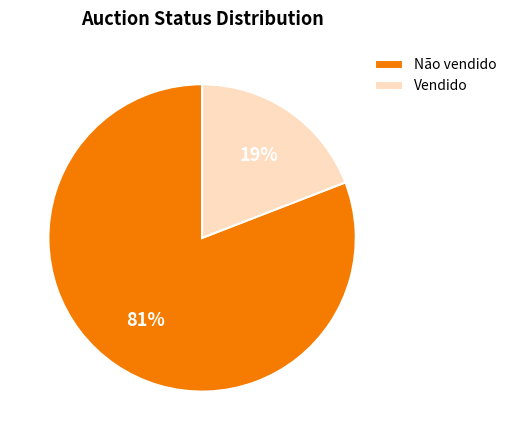

What percentage is the Vendido slice, to the nearest percent?

19%